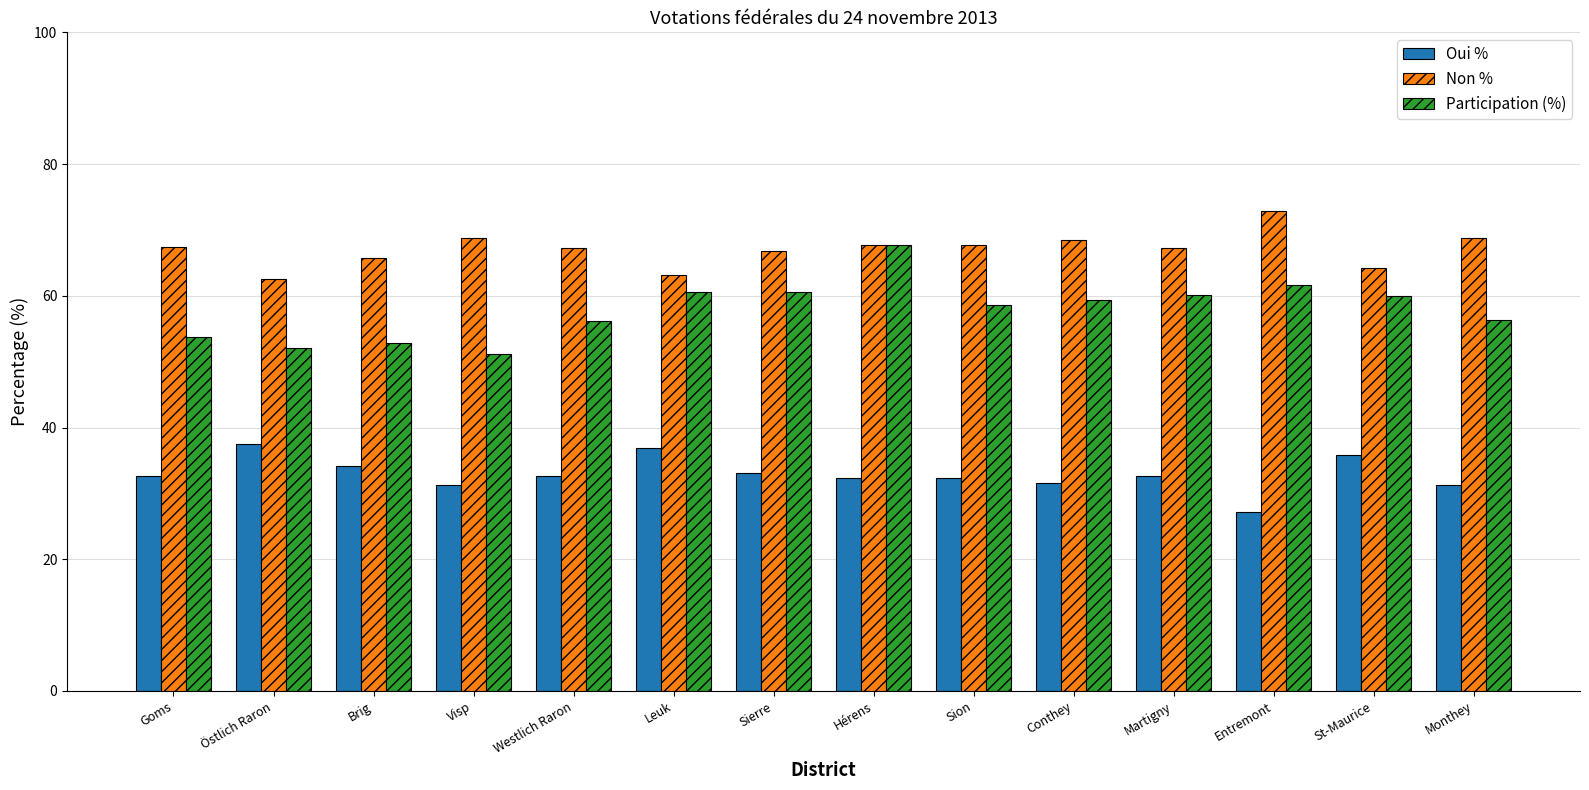

What is the sum of all Participation (%) values?

811.0